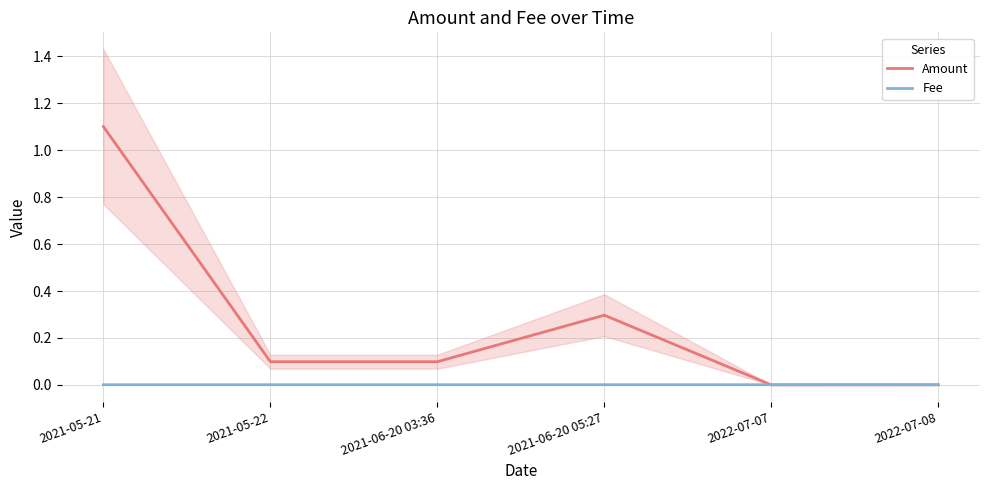

The value of Fee at 2022-07-07 is 0.0. True or false?

True